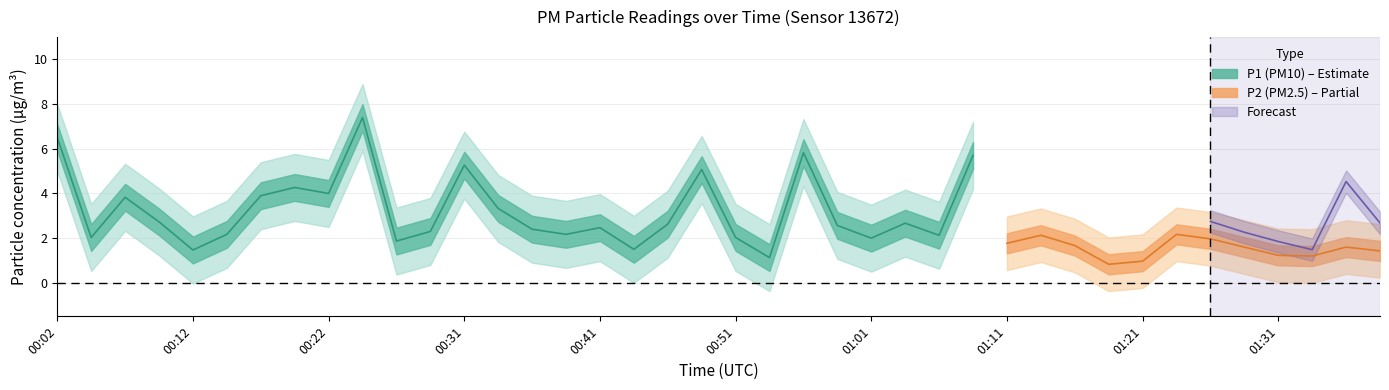

At which label is P1 closest to 4?

00:22